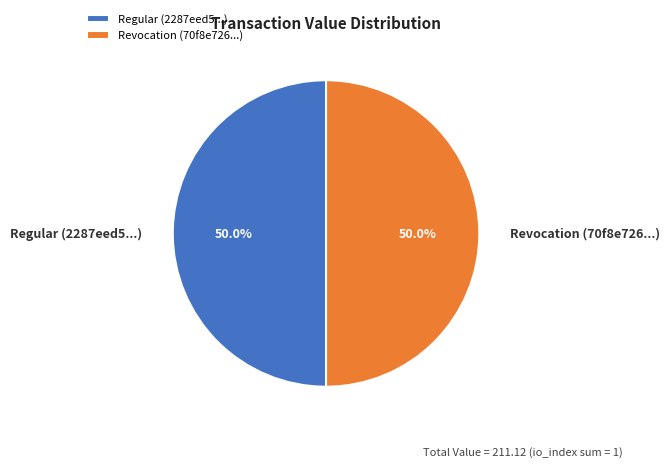

Combined, do Regular and Revocation account for over 50%?

Yes